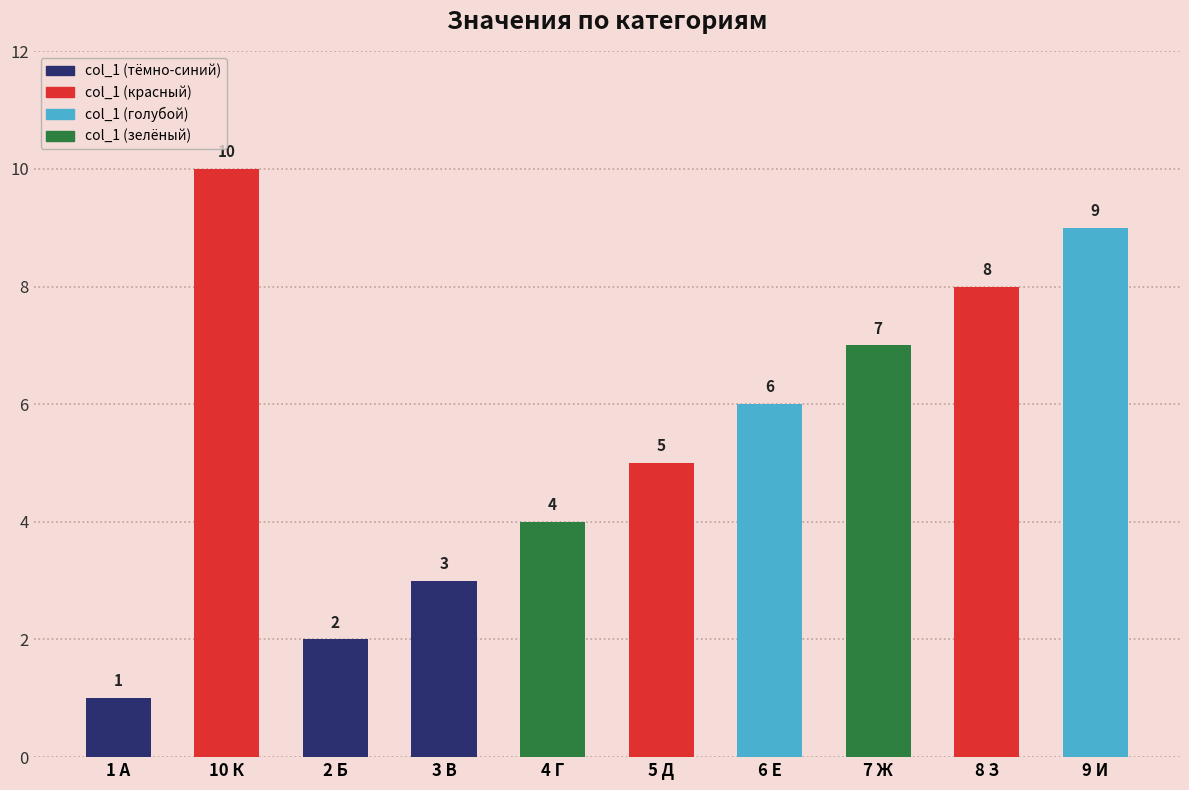

How many data points are less than 6?

5